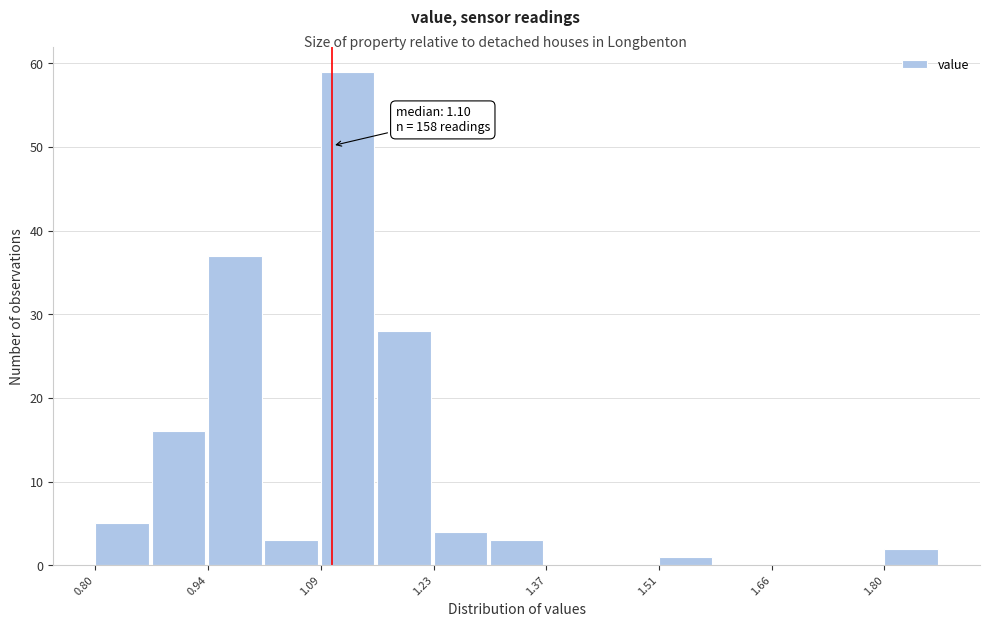

Around what value on the x-axis is the tallest bar? Give the approximate position of its centre, as read against the axis.

1.12